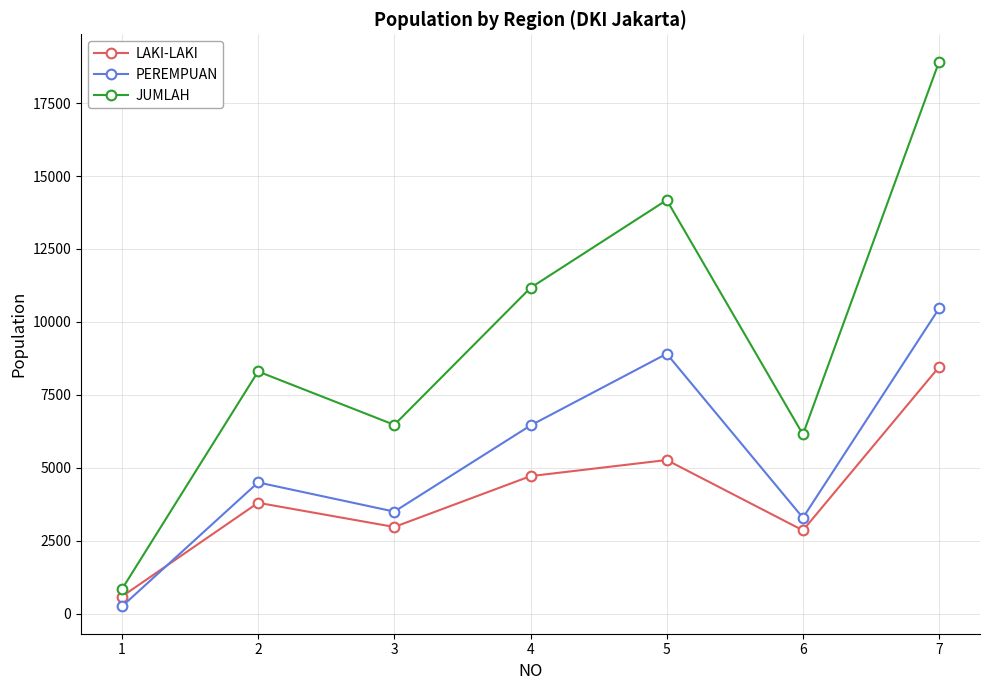

At which category does PEREMPUAN reach its first local peak?

2